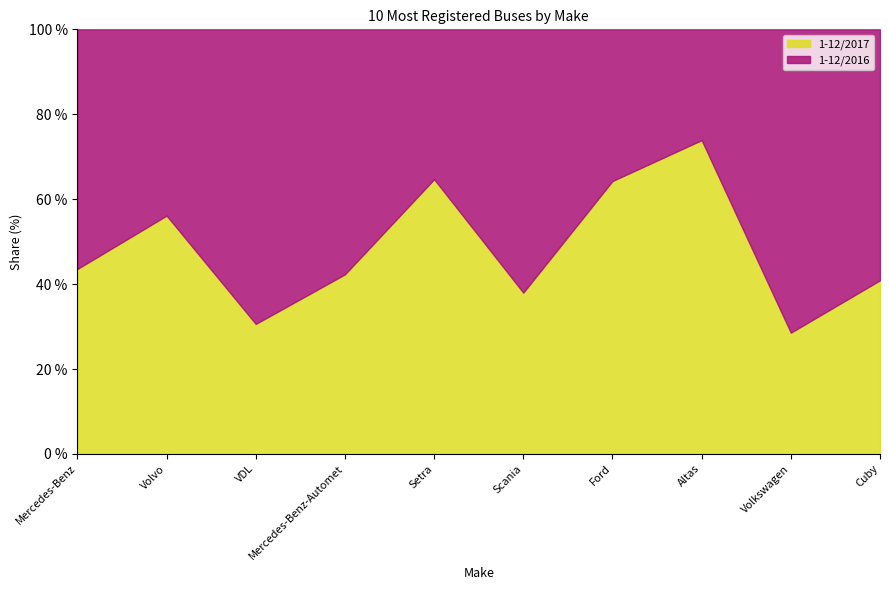

How many times do 1-12/2016 and 1-12/2017 cross each other?

6